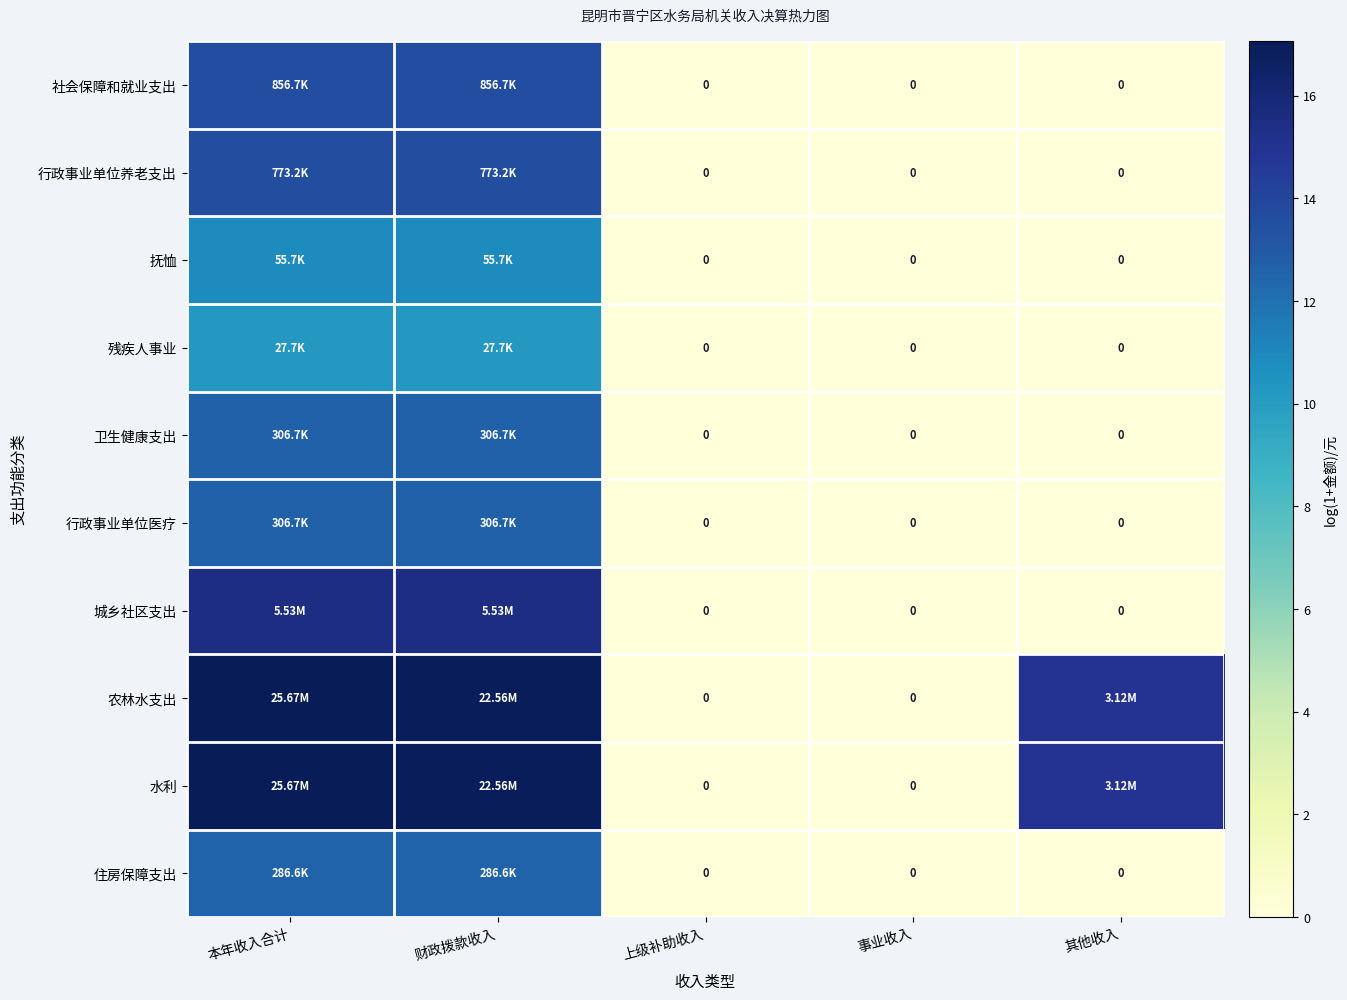

Is it true that 社会保障和就业支出 equals 5.4 at 财政拨款收入?

False